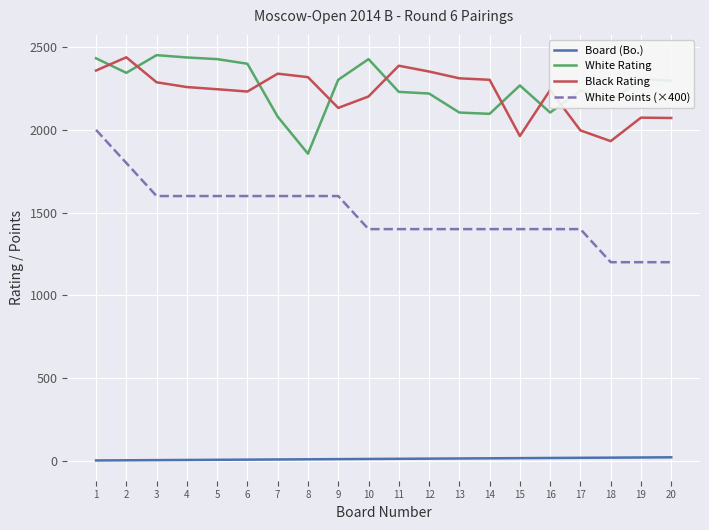

Is the value of White Points (×400) at 15 greater than the value of White Rating at 6?

No